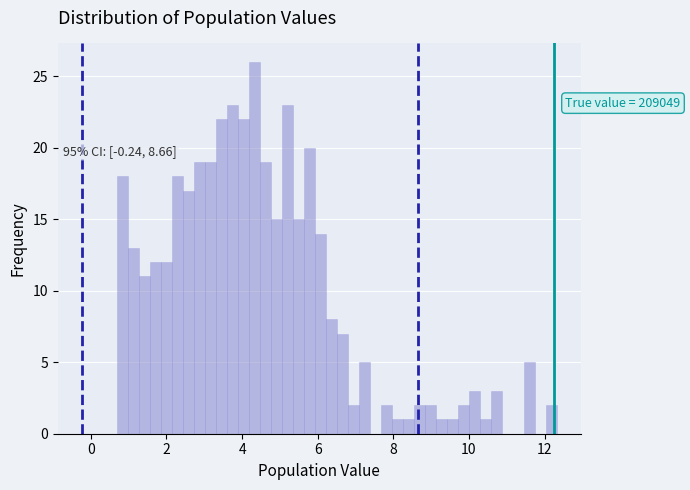

Read against the x-axis, roughly where is the centre of the tallest bar?

4.4